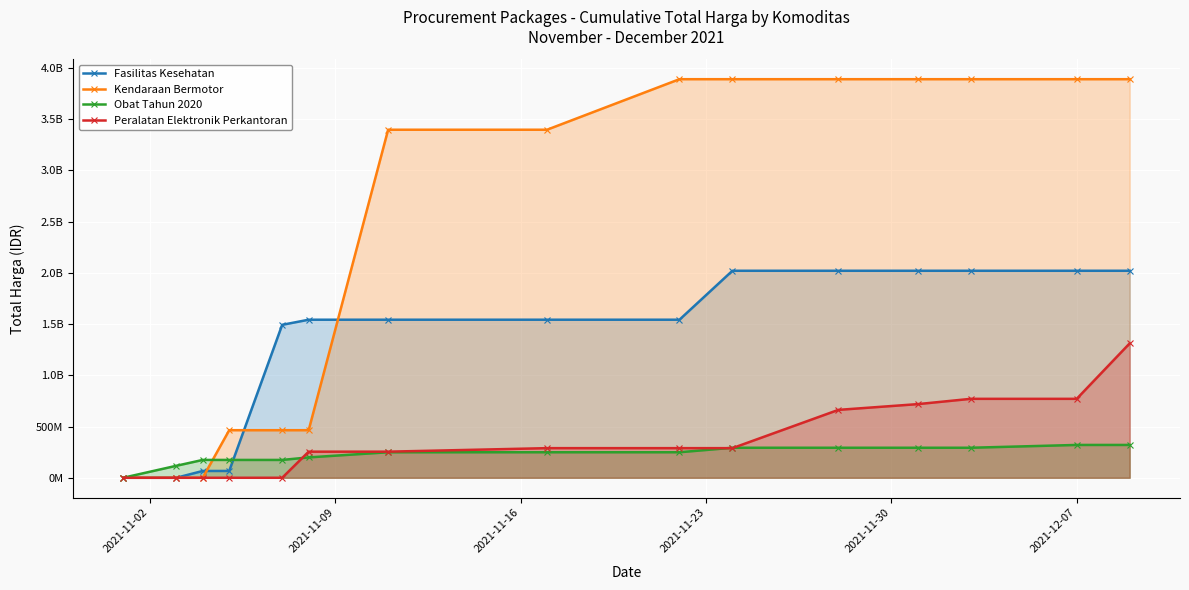

What are all the series names shown in the legend?

Fasilitas Kesehatan, Kendaraan Bermotor, Obat Tahun 2020, Peralatan Elektronik Perkantoran